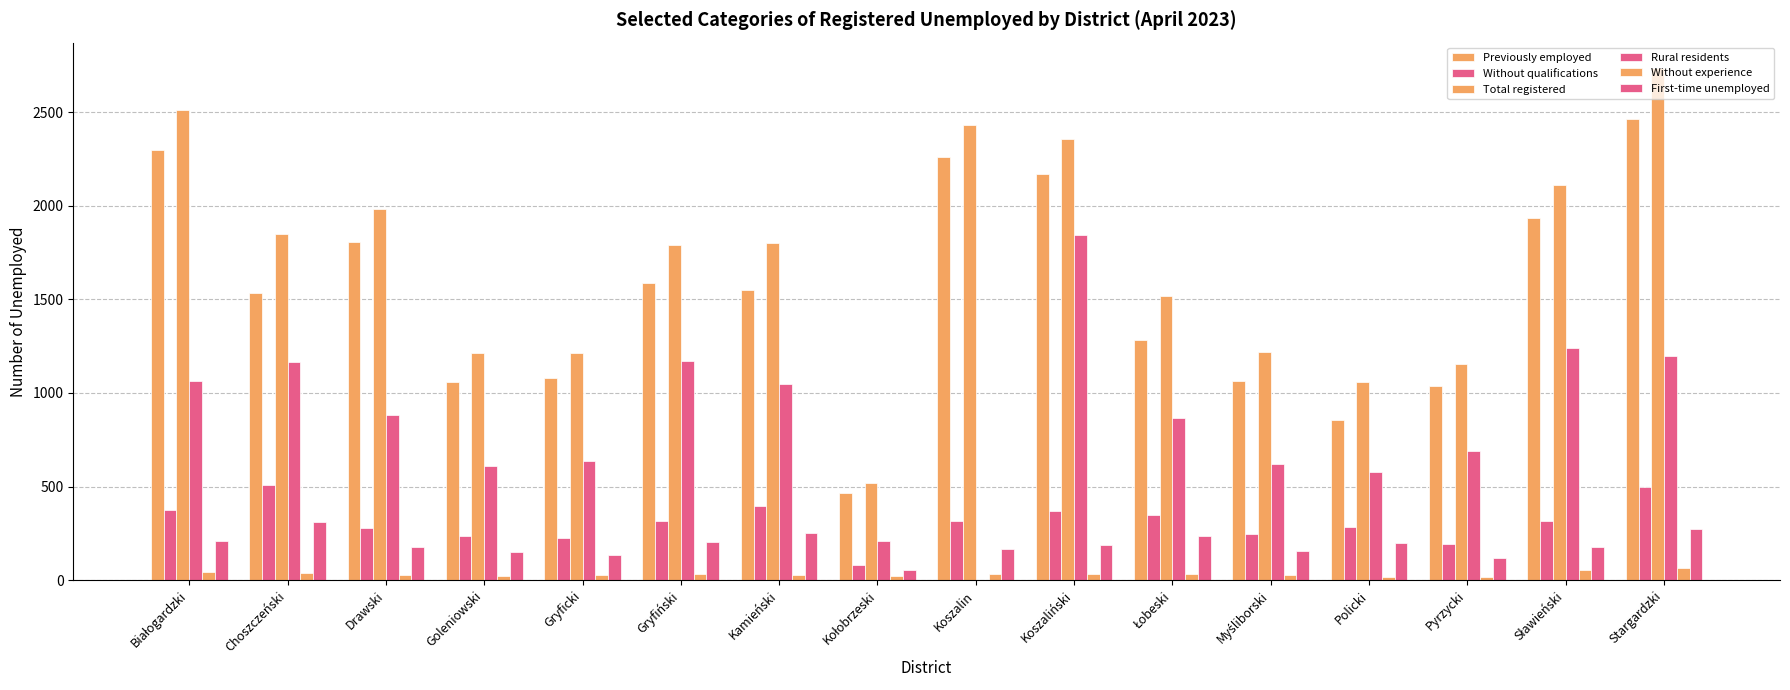

How many groups of bars are there?

16